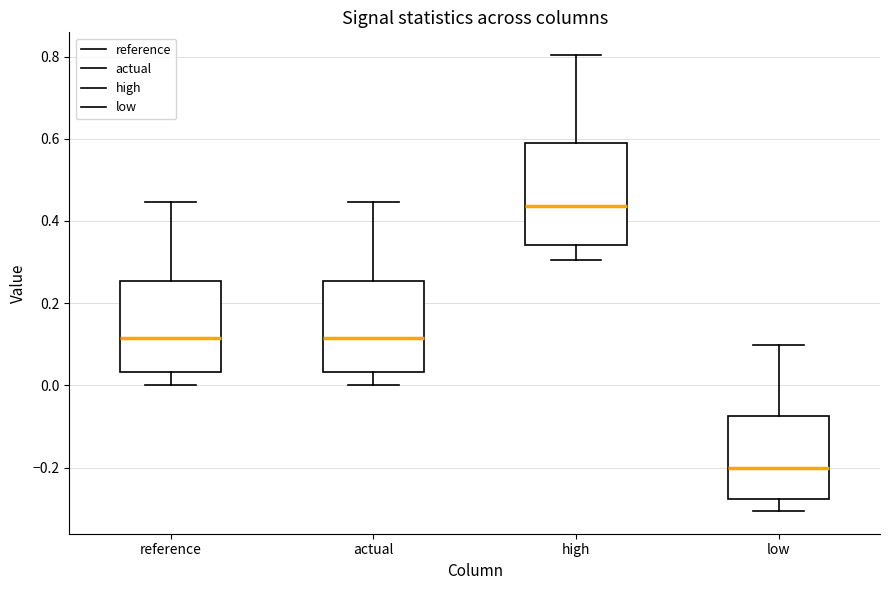

Which box's median line is the lowest?

low